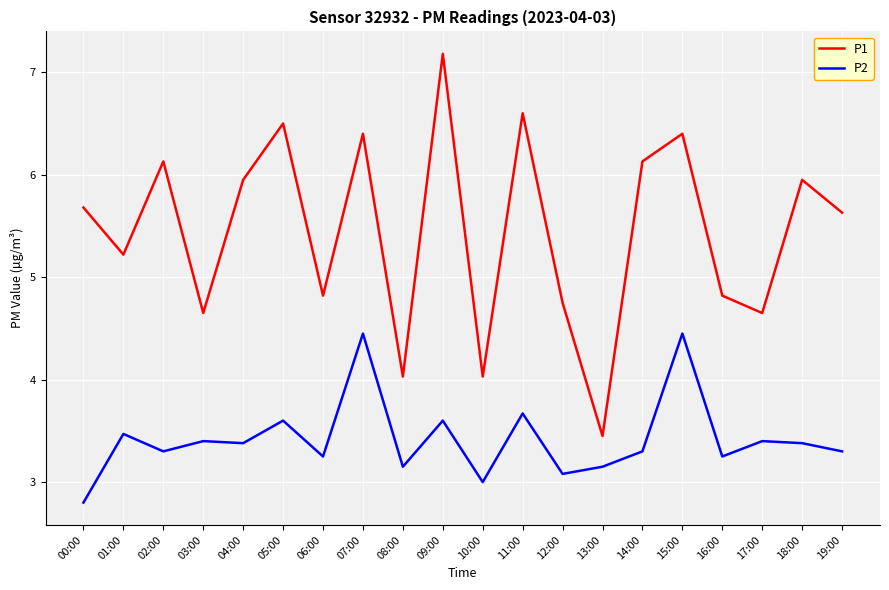

What are all the series names shown in the legend?

P1, P2